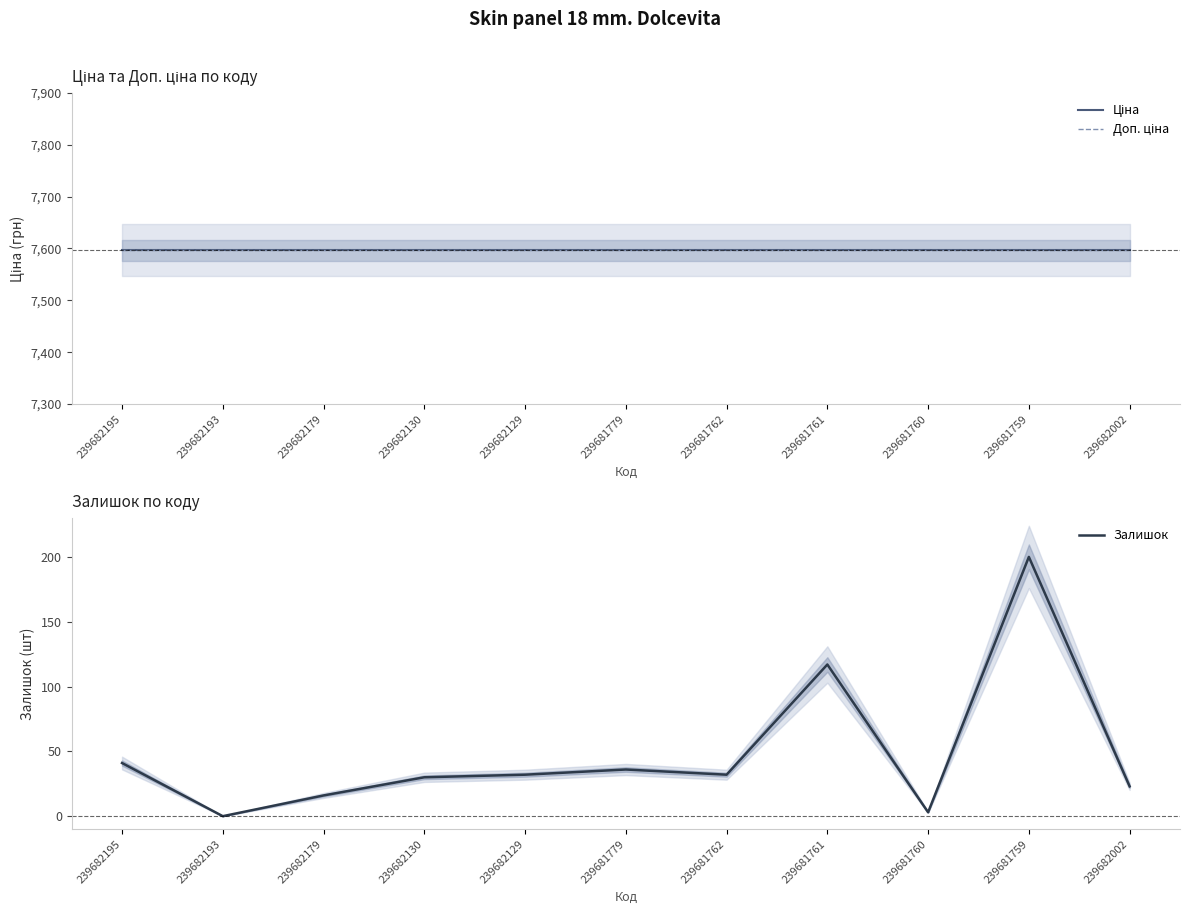

Is the value of Ціна at 239682193 greater than the value of Залишок at 239681762?

Yes